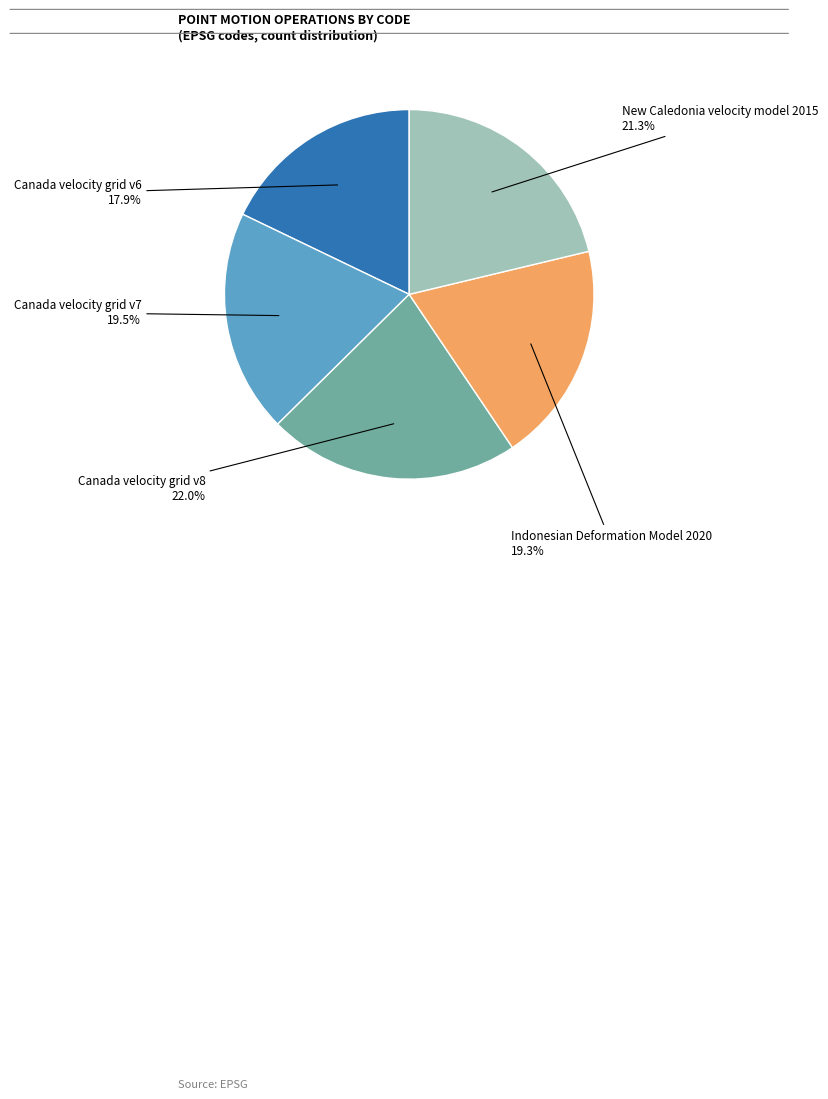

Rank the categories by value from highest to lowest.

Canada velocity grid v8, New Caledonia velocity model 2015, Canada velocity grid v7, Indonesian Deformation Model 2020, Canada velocity grid v6